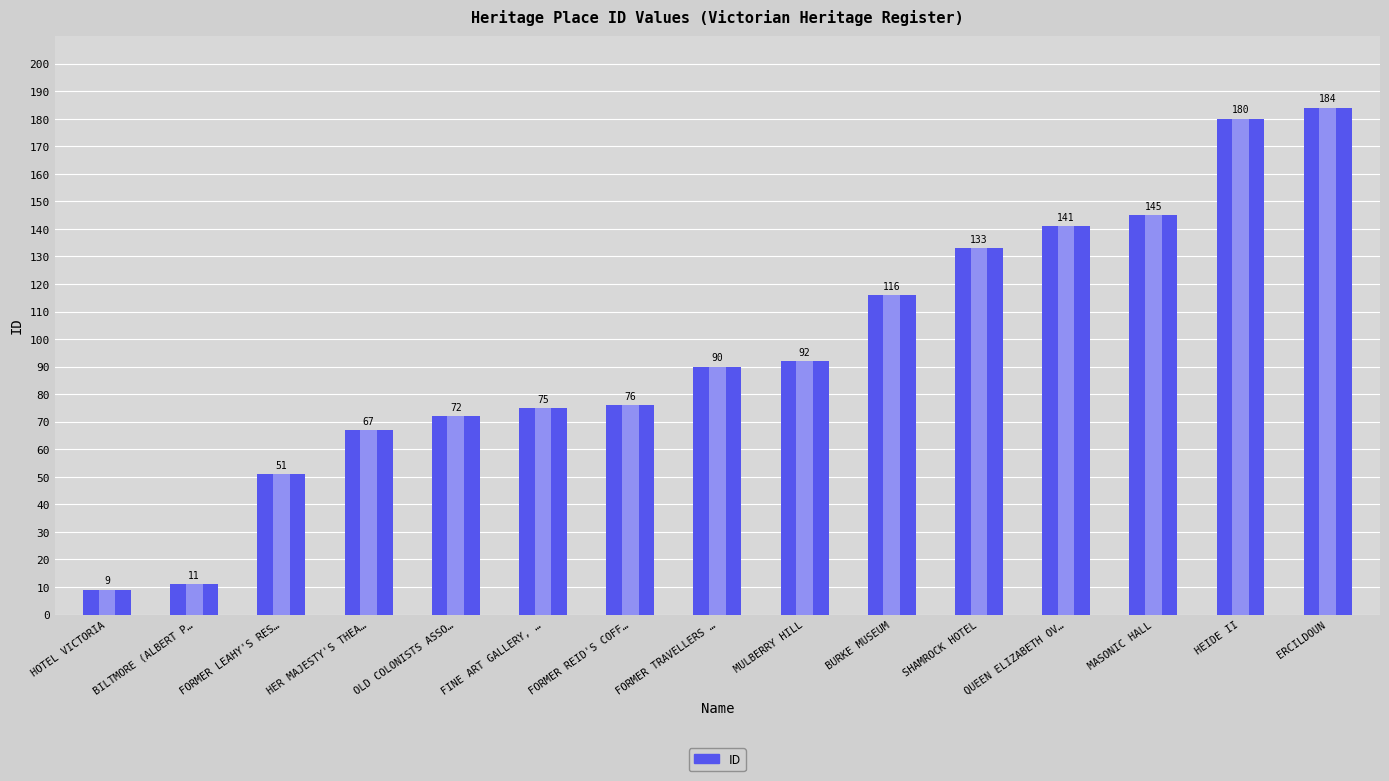

The value at FORMER LEAHY'S RESIDENCE is 51. True or false?

True